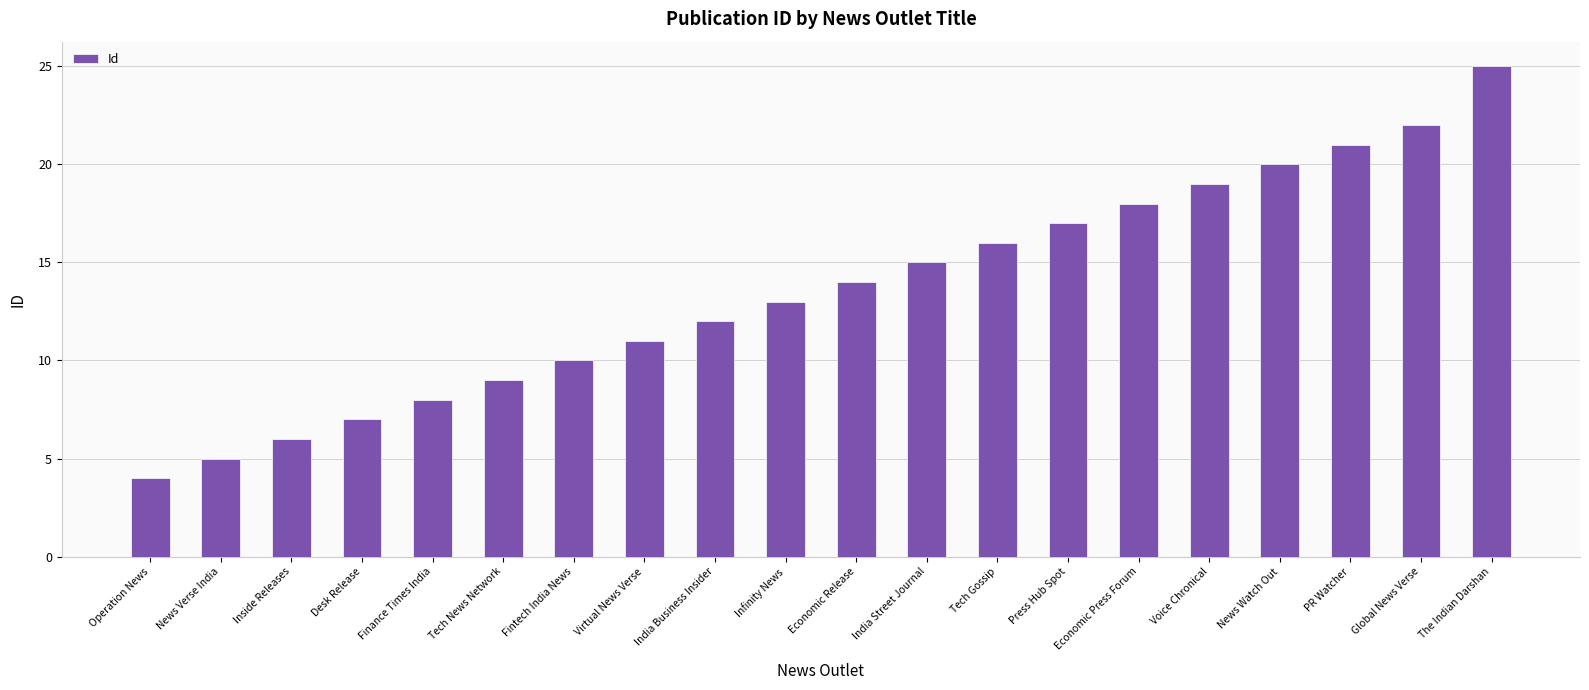

The value at The Indian Darshan is 25. True or false?

True